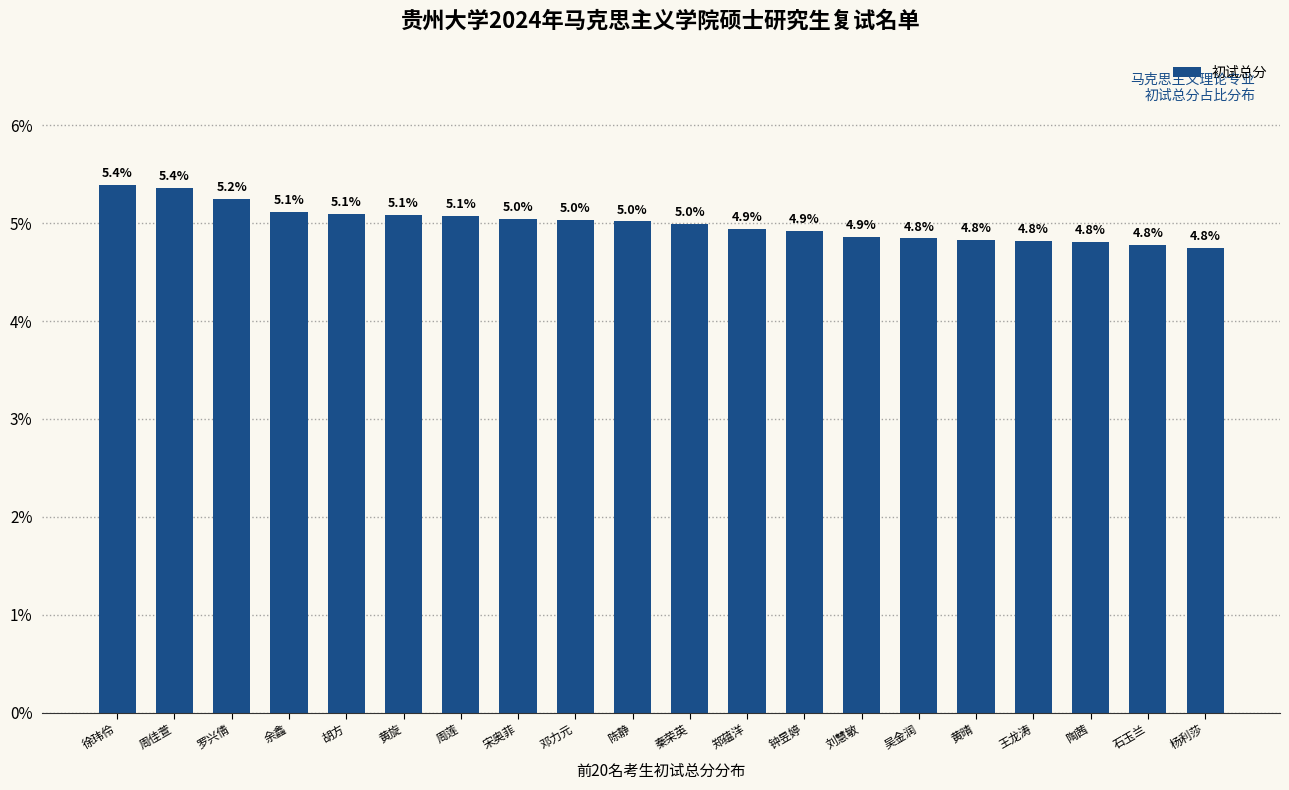

Does the chart contain stacked bars?

No